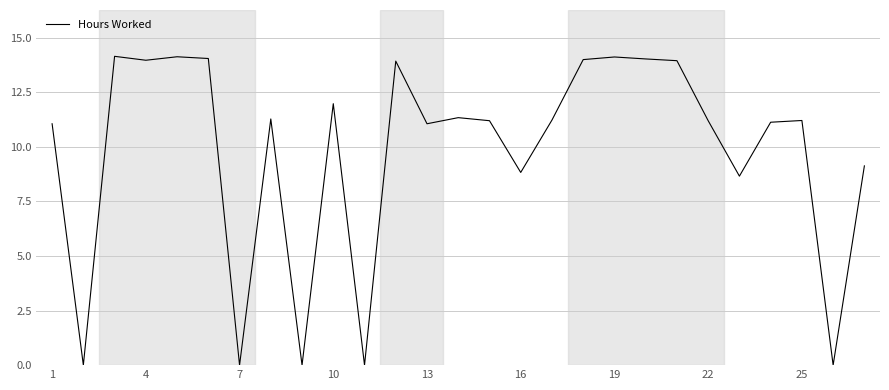

What is the difference between the maximum and minimum values?

14.2